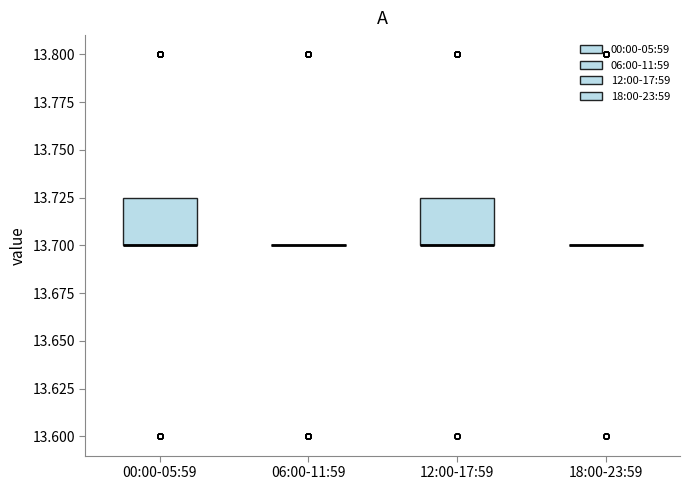

Where is the upper edge of the box for 00:00-05:59 on the y-axis? The values are not printed on the chart, so give them approximately, as read against the axis.

13.725